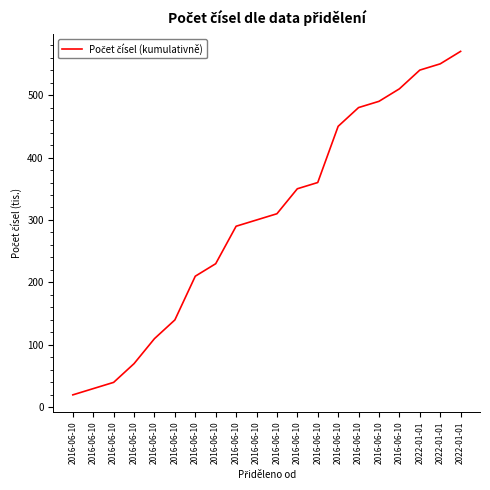

Reading left to right, list all the values displayed in this chart.

2016-06-10=20	2016-06-10=30	2016-06-10=40	2016-06-10=70	2016-06-10=110	2016-06-10=140	2016-06-10=210	2016-06-10=230	2016-06-10=290	2016-06-10=300	2016-06-10=310	2016-06-10=350	2016-06-10=360	2016-06-10=450	2016-06-10=480	2016-06-10=490	2016-06-10=510	2022-01-01=540	2022-01-01=550	2022-01-01=570